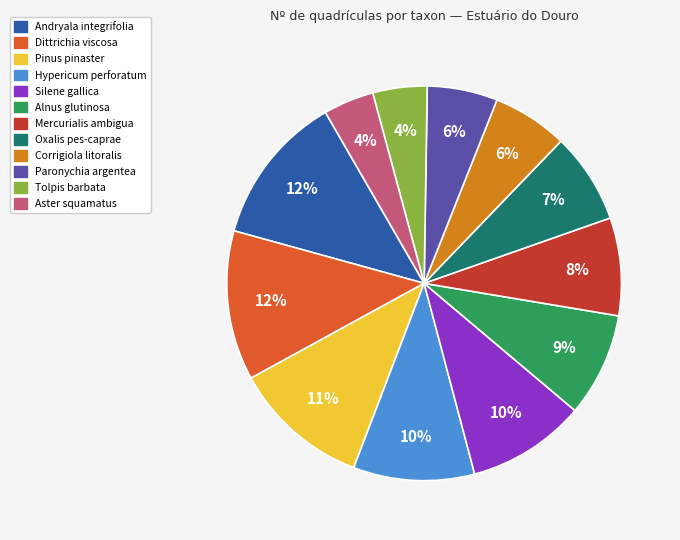

Does Alnus glutinosa account for over 50% of the chart?

No